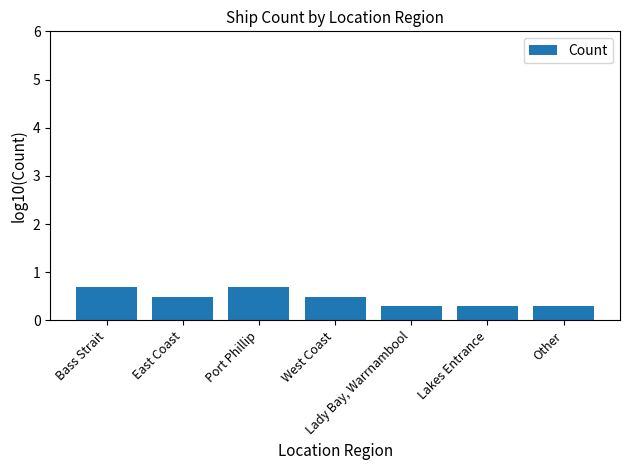

Reading right to left, transcribe all the data shown in this chart.

0.3	0.3	0.3	0.5	0.7	0.5	0.7